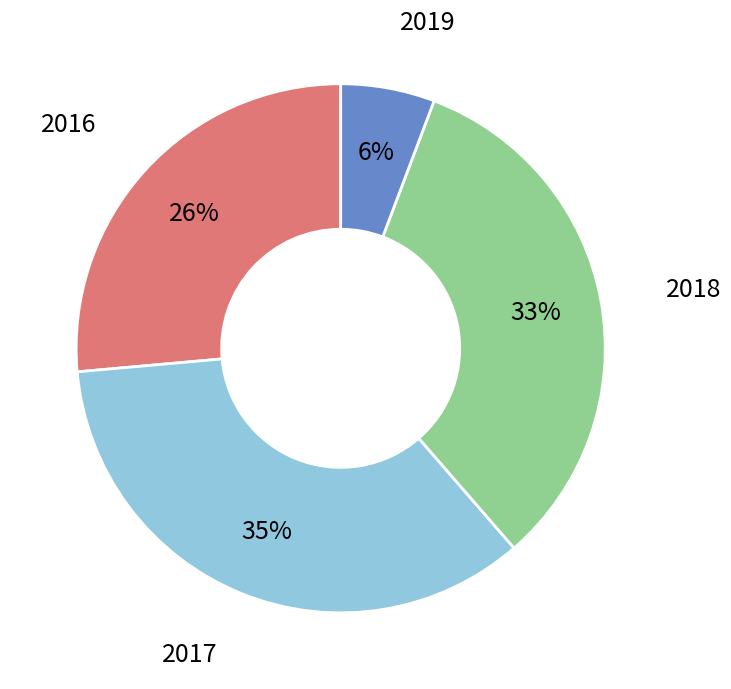

To the nearest percent, what is the average slice percentage?

25%